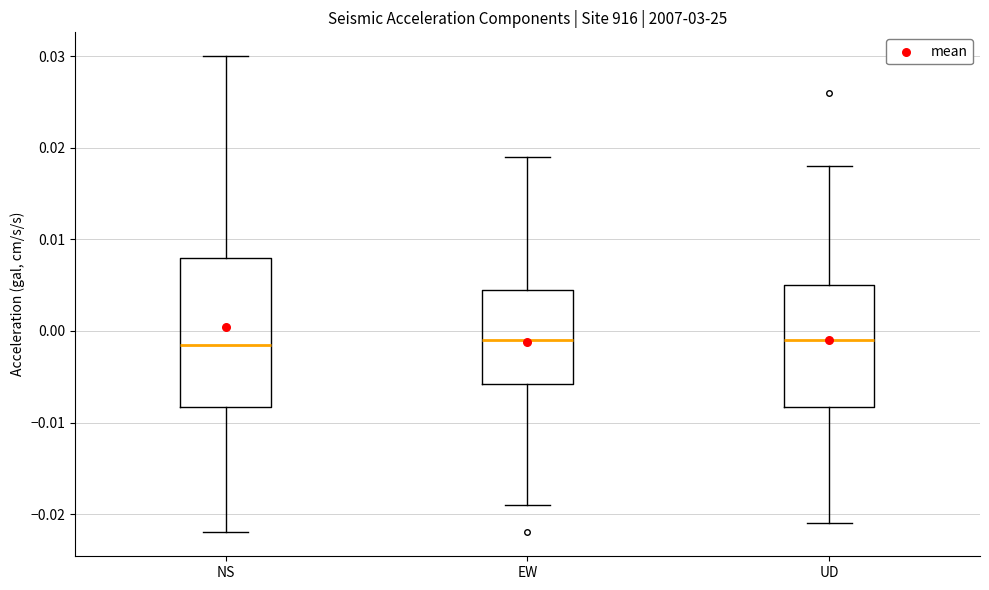

Reading left to right, transcribe this box plot: for each box, give where its median line is, the range the box spans, and where its two whiskers end, as read against the y-axis. The values are not printed on the chart, so give them approximately, as read against the axis.

NS: median -0.001, box -0.008 to 0.008, whiskers -0.022 to 0.030
EW: median -0.001, box -0.006 to 0.005, whiskers -0.019 to 0.019
UD: median -0.001, box -0.008 to 0.005, whiskers -0.021 to 0.018